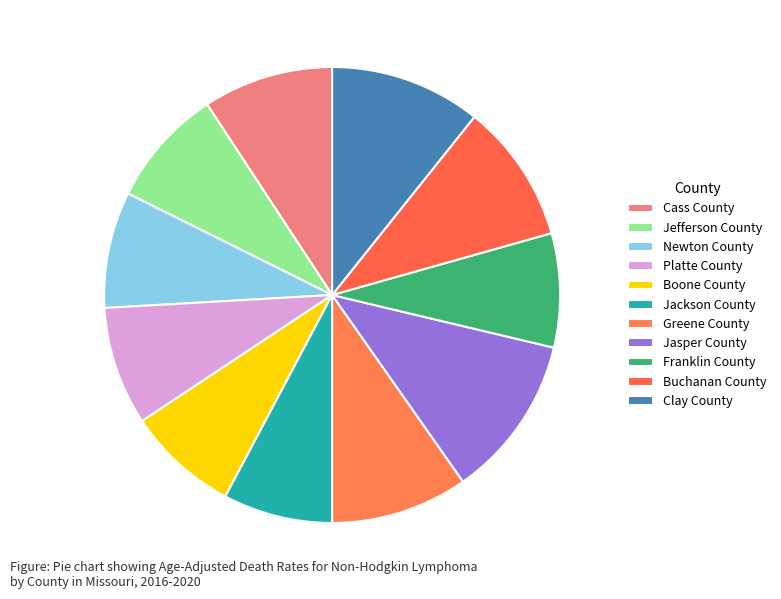

Combined, what portion of the pie is Greene County and Boone County?

17.7%